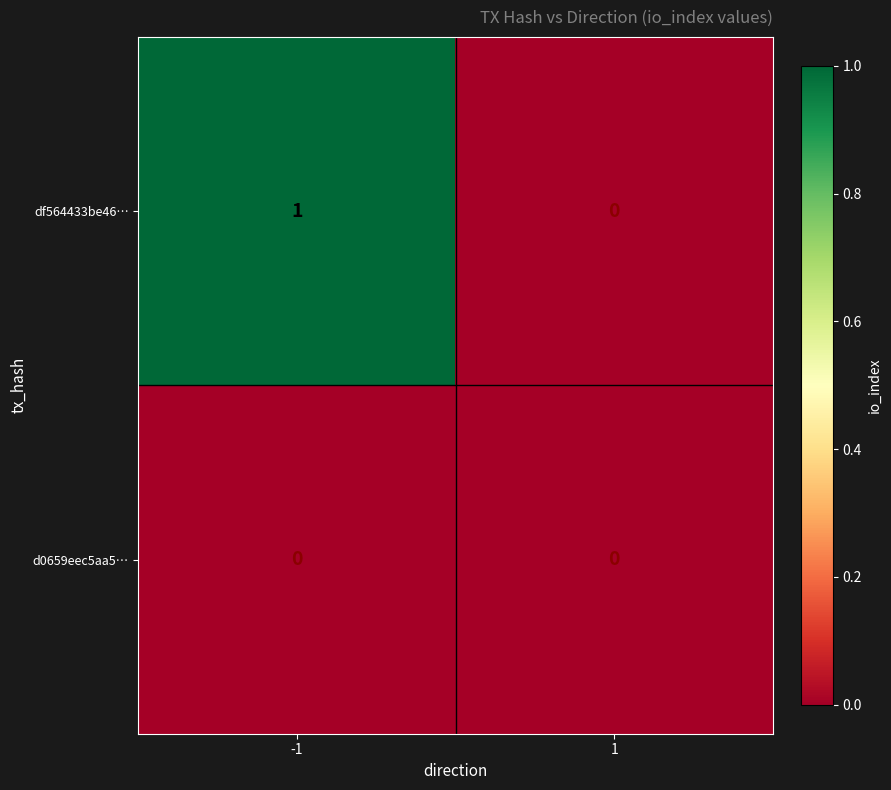

The df564433be46… series shows 2 at -1. True or false?

False